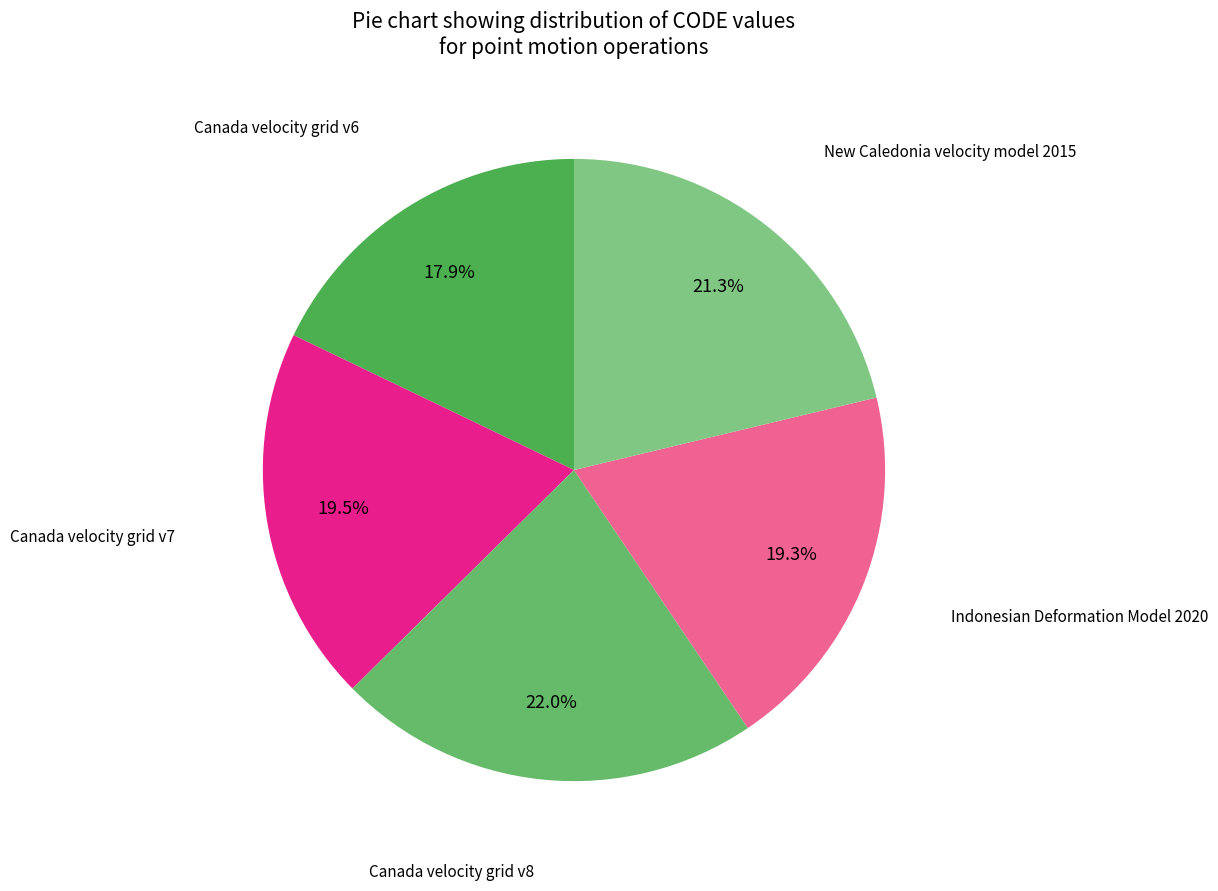

What is the smallest slice in the pie chart?

Canada velocity grid v6